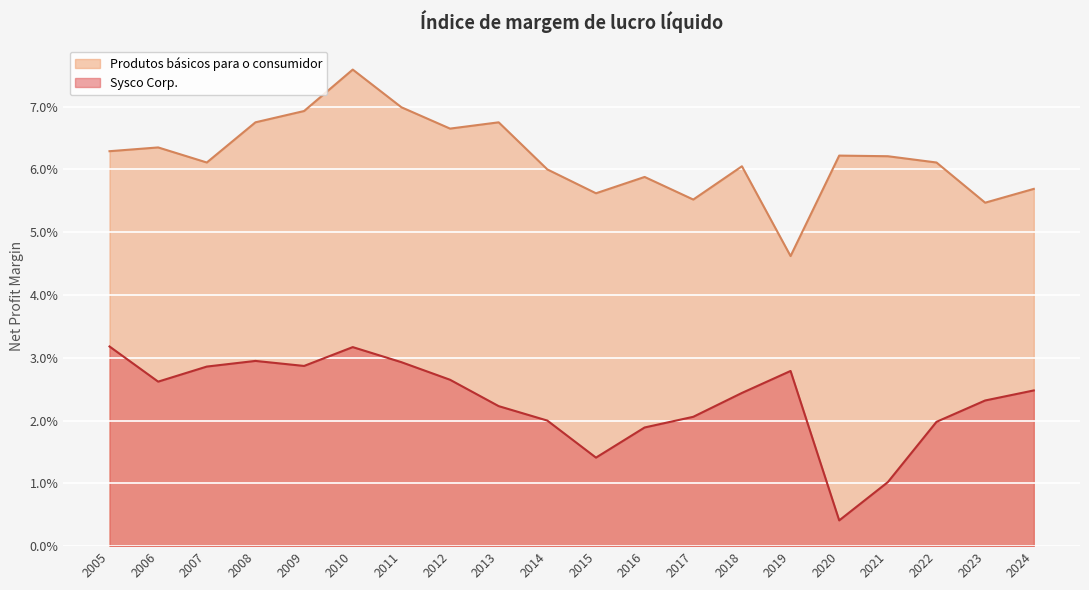

How many lines are shown in the chart?

2